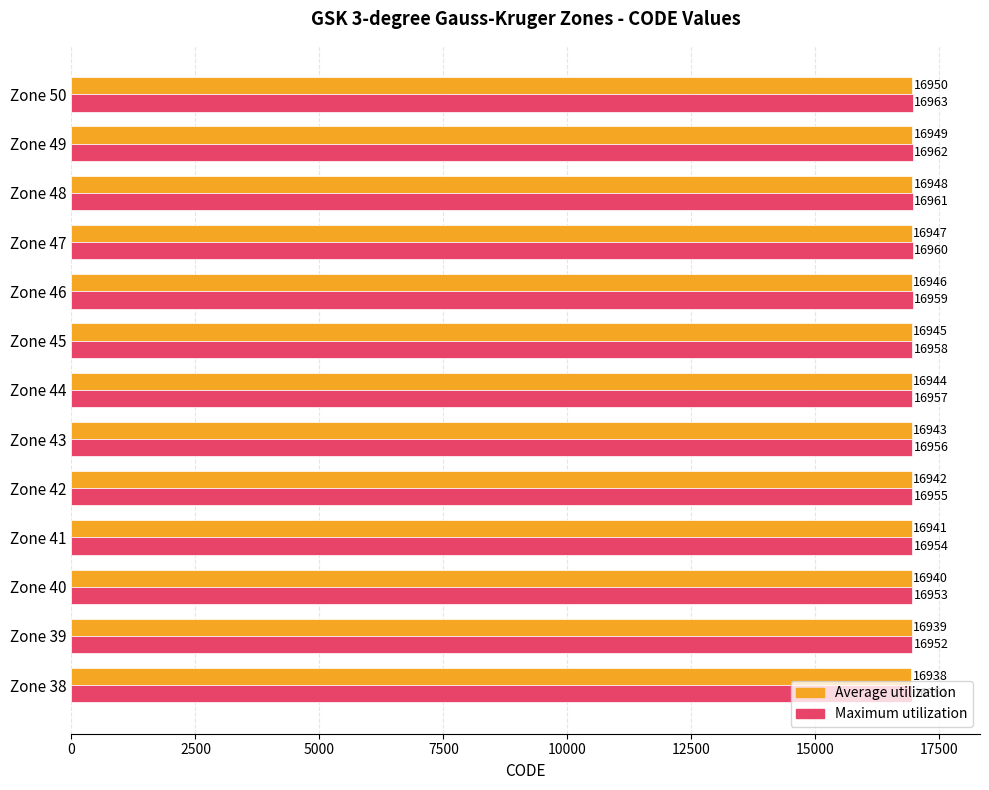

What is the difference between the maximum and minimum values in the Average utilization series?

12